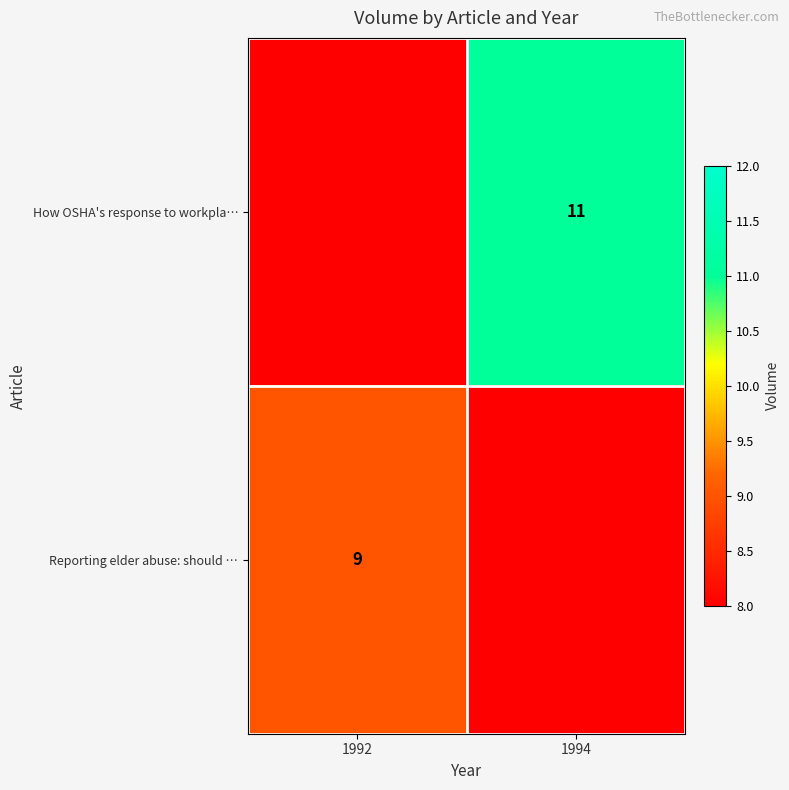

At which category does the chart reach its peak across all series?

1994